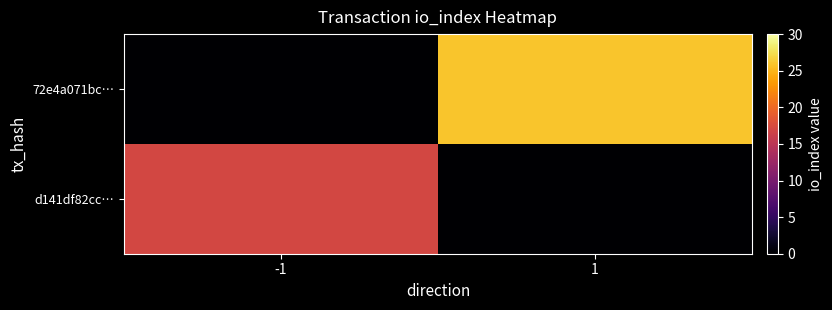

Count the number of categories in the chart.

2